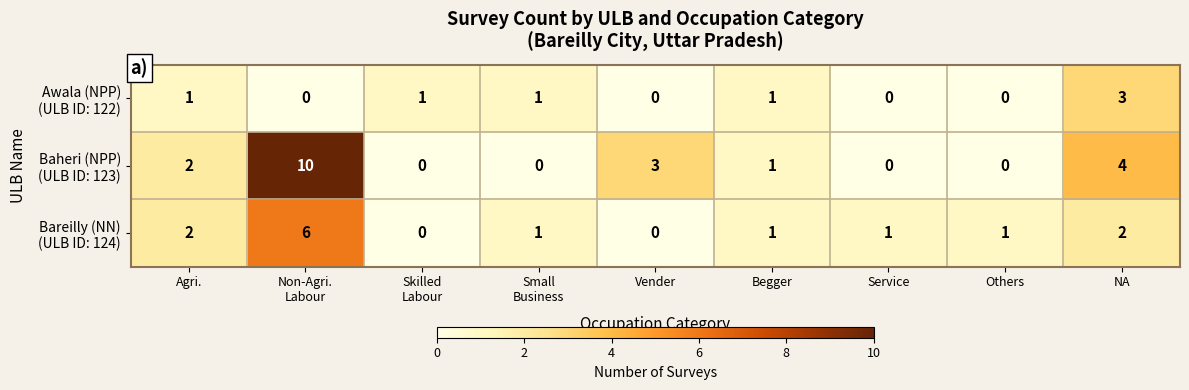

What is the total value across all series at Begger?

3